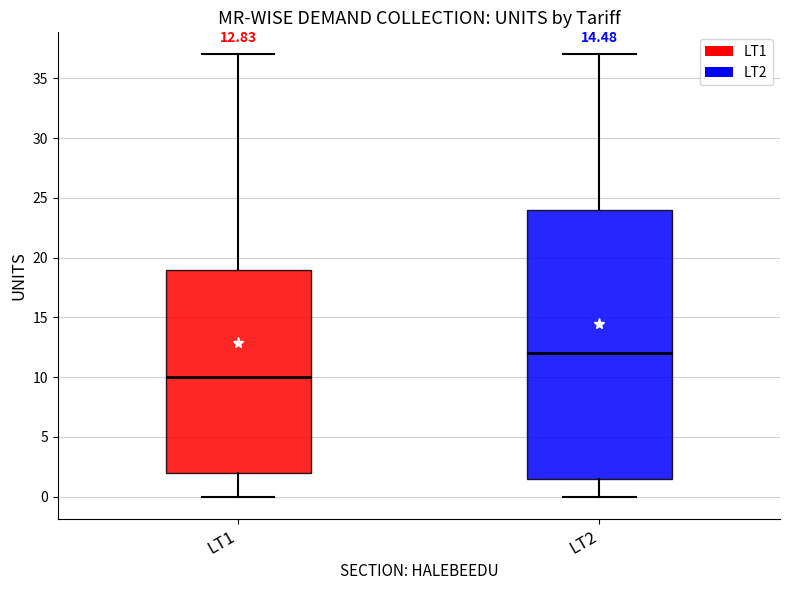

Which box has the highest median line?

LT2